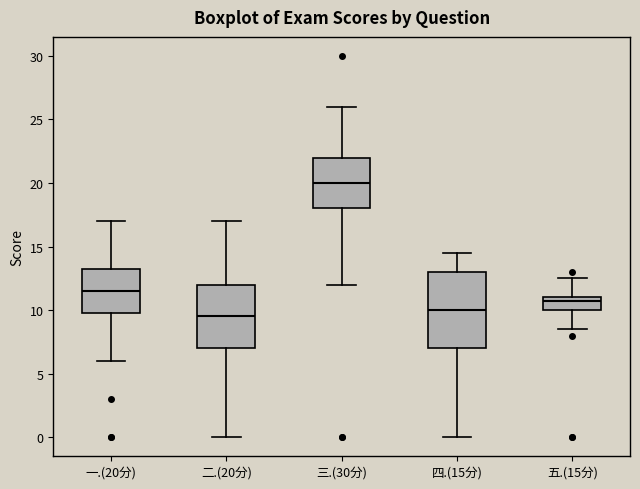

Where does the lower whisker of the box for 一.(20分) end on the y-axis? The values are not printed on the chart, so give them approximately, as read against the axis.

6.0